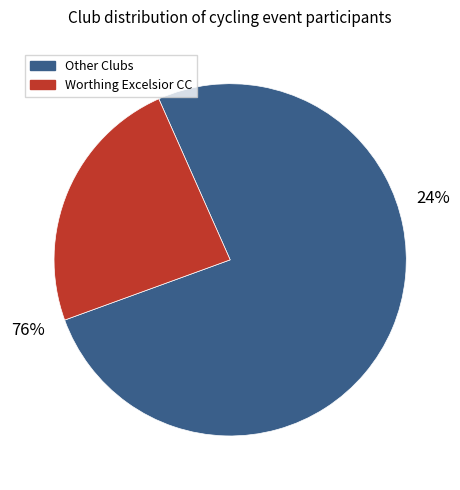

Does Norwood Paragon CC account for over 50% of the chart?

No